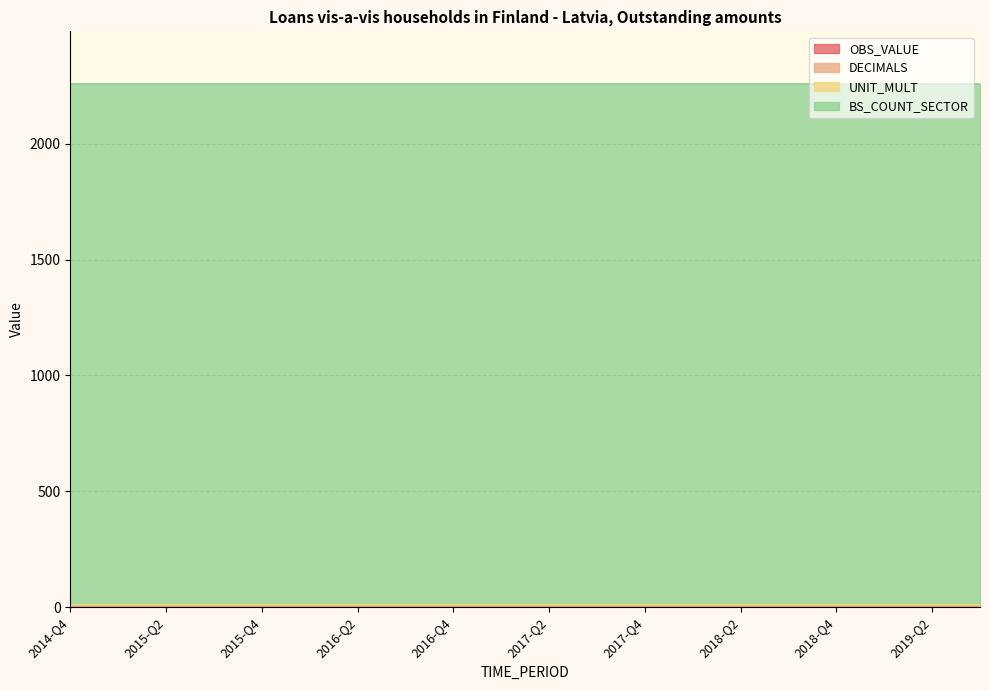

At how many categories does at least one series exceed 1248?

20